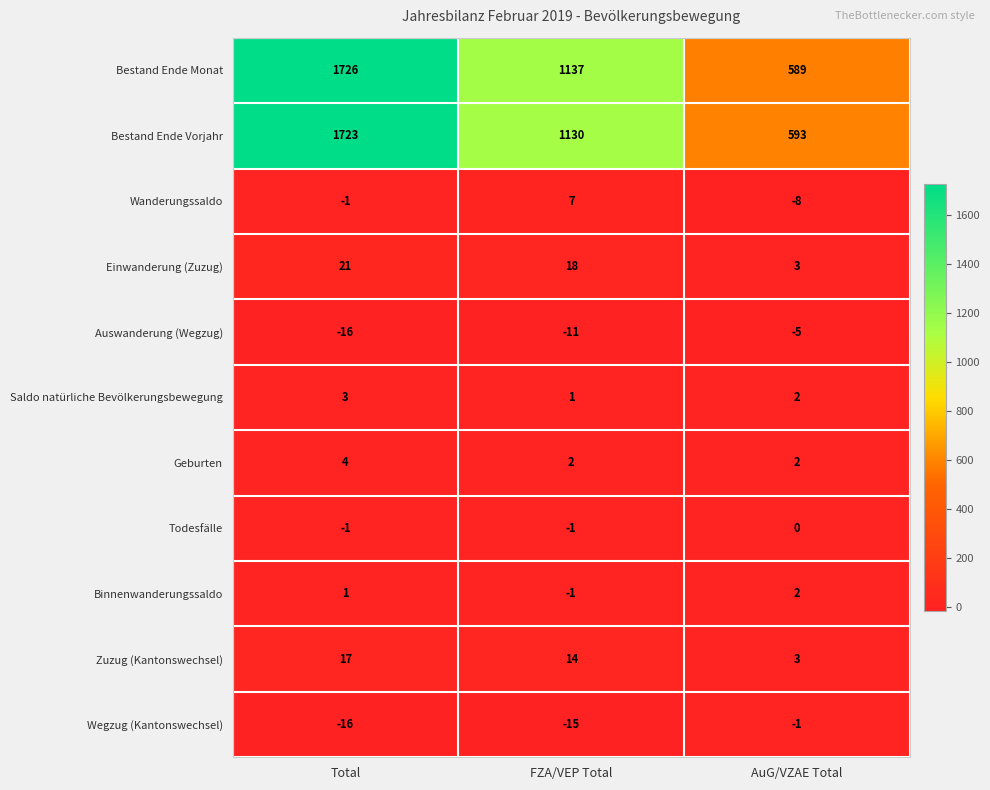

How many positive values does the Binnenwanderungssaldo series have?

2